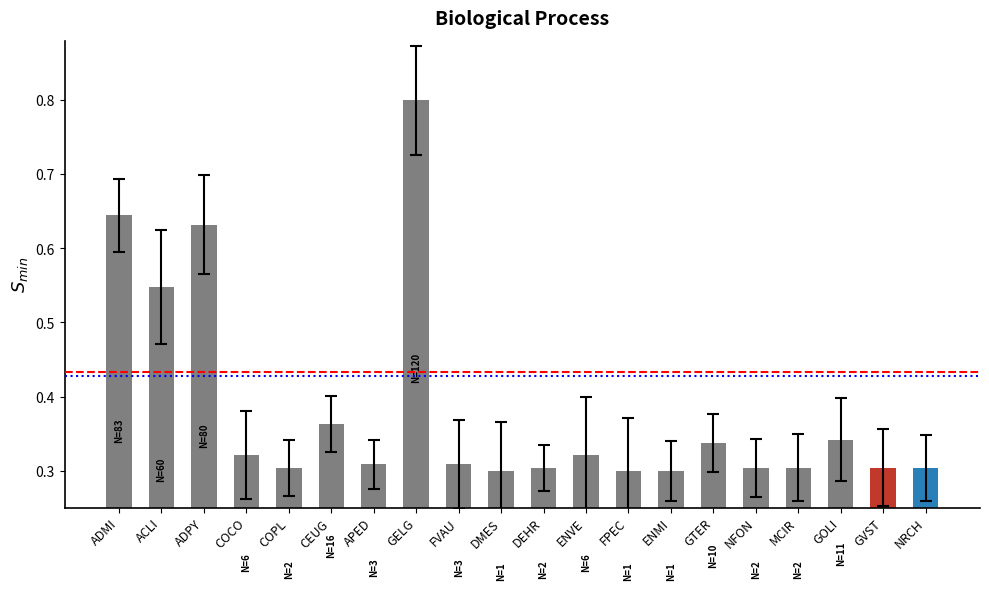

What is the label of the 11th bar from the left?

DEHR